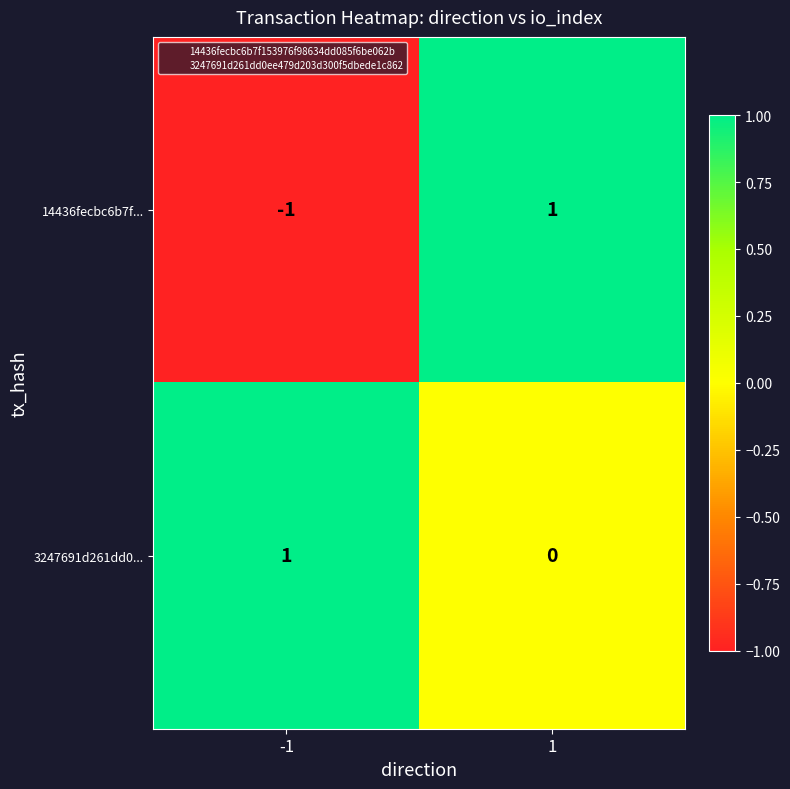

What is the total value across all series at 1?

1